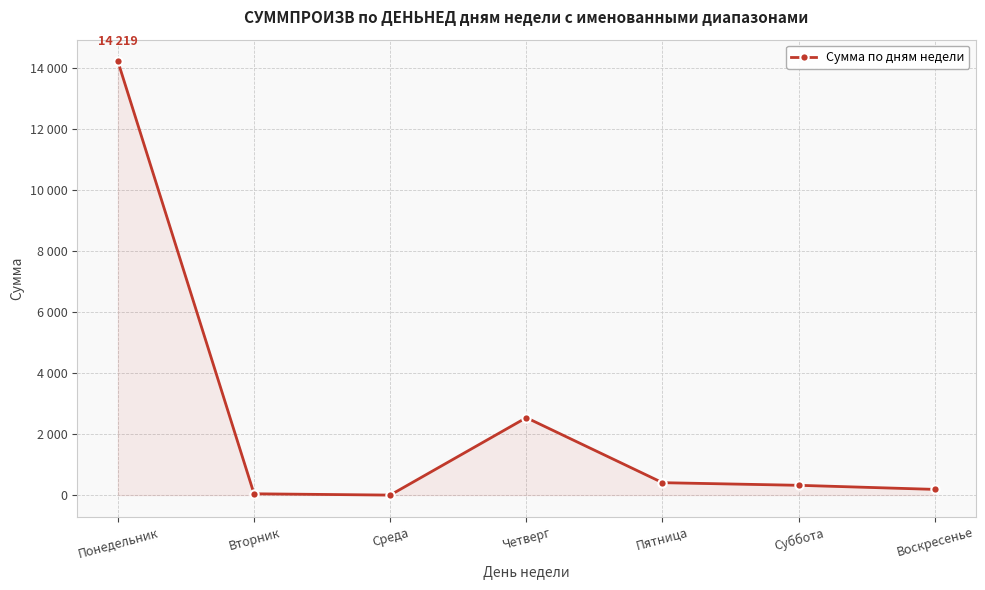

Does the chart have visible grid lines?

Yes